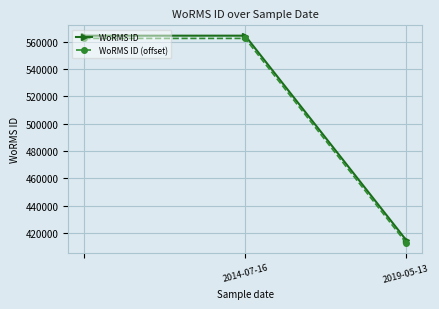

What is the lowest value of the WoRMS ID series?

415091